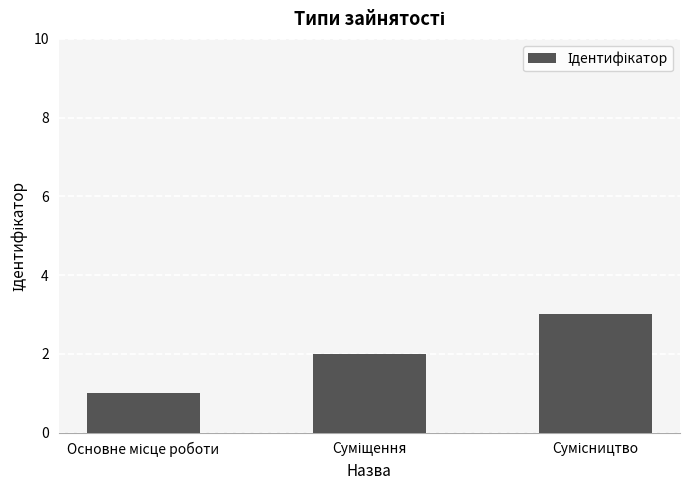

What is the maximum value shown in the chart?

3